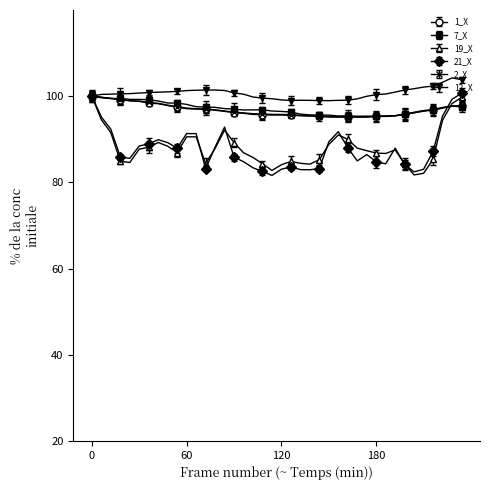

How many lines are shown in the chart?

6